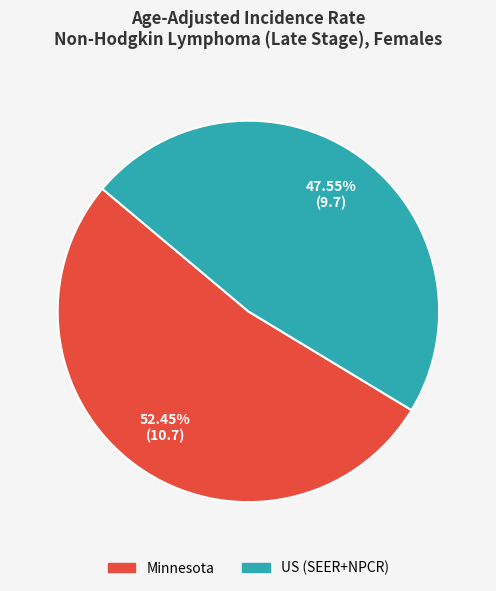

Which category accounts for the majority?

Minnesota